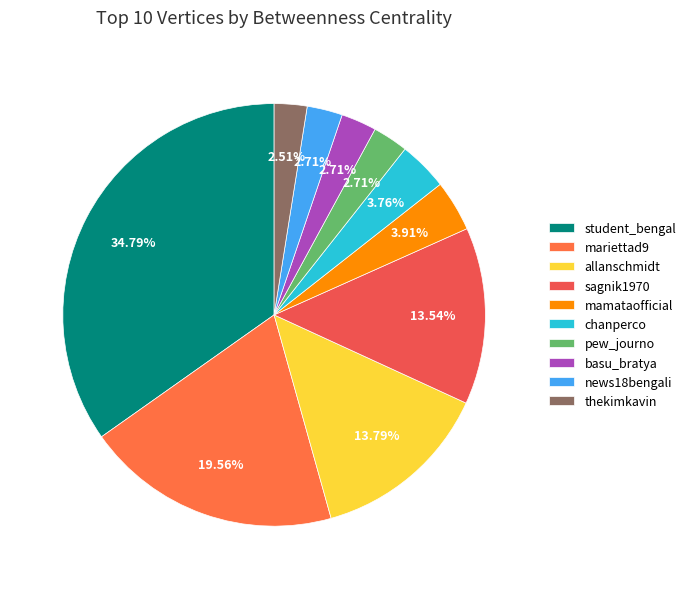

Which category has the biggest portion of the pie?

student_bengal